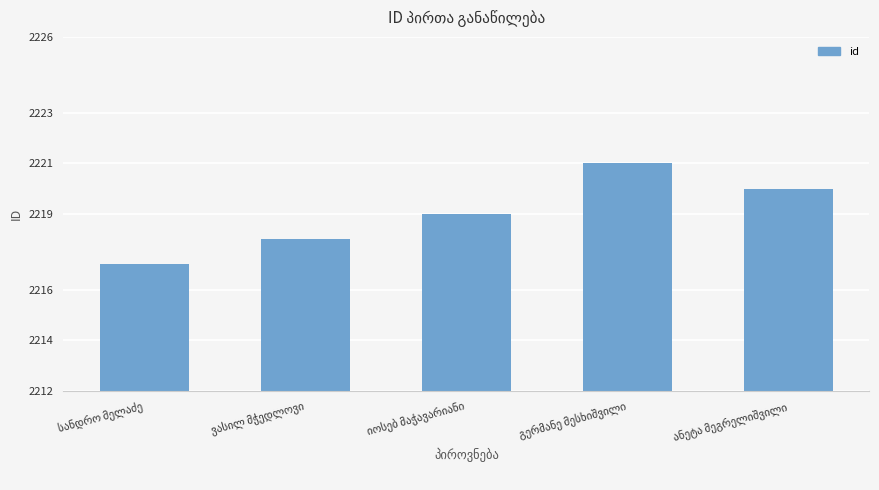

What is the smallest value displayed?

2217